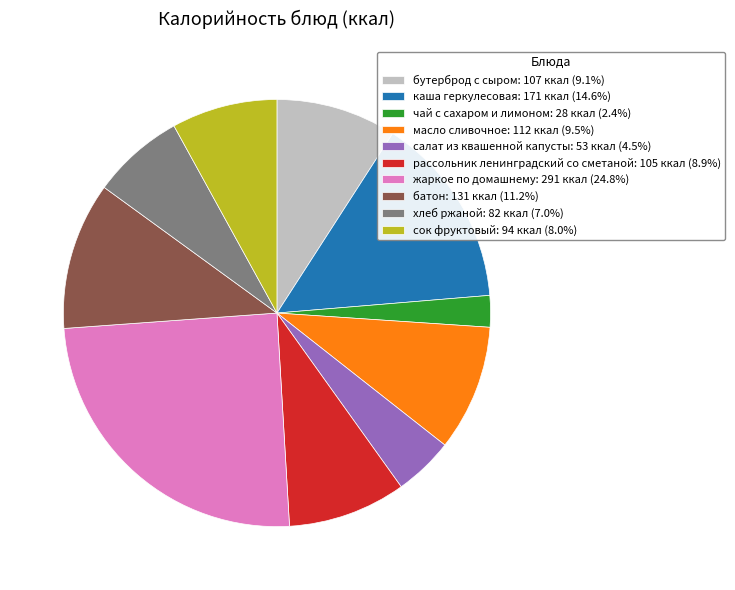

Does чай с сахаром и лимоном: 28 ккал (2.4%) represent more than half of the total?

No